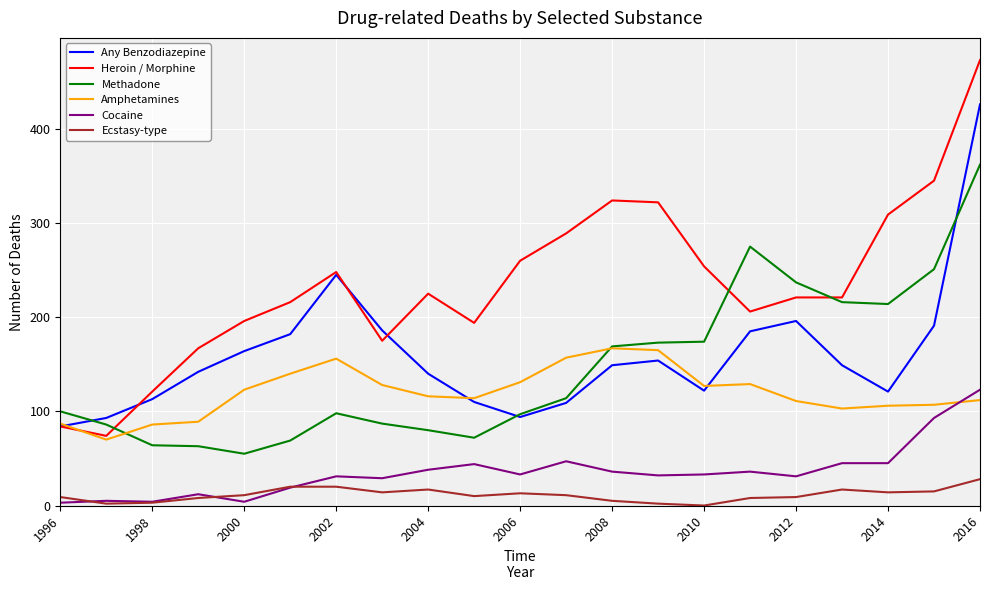

Which series has the largest total across all categories?

Heroin / Morphine